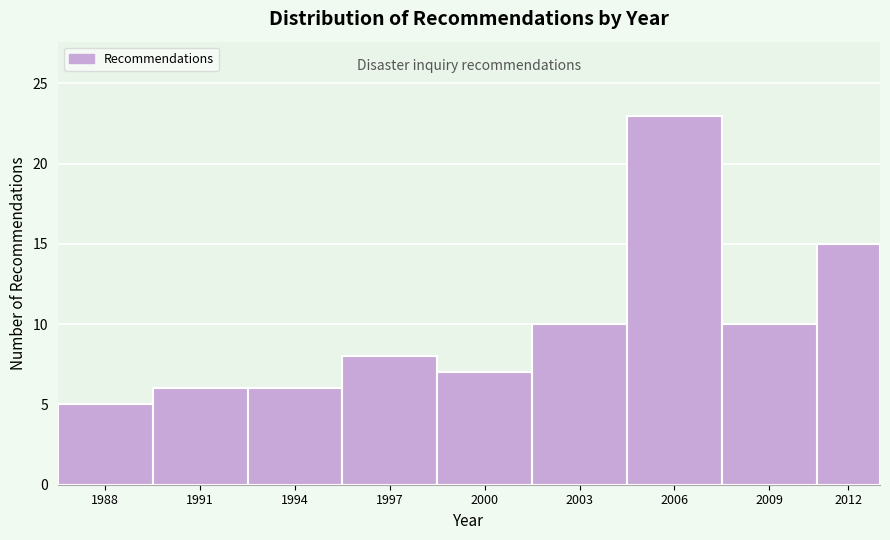

Reading right to left, list all the values displayed in this chart.

15	10	23	10	7	8	6	6	5